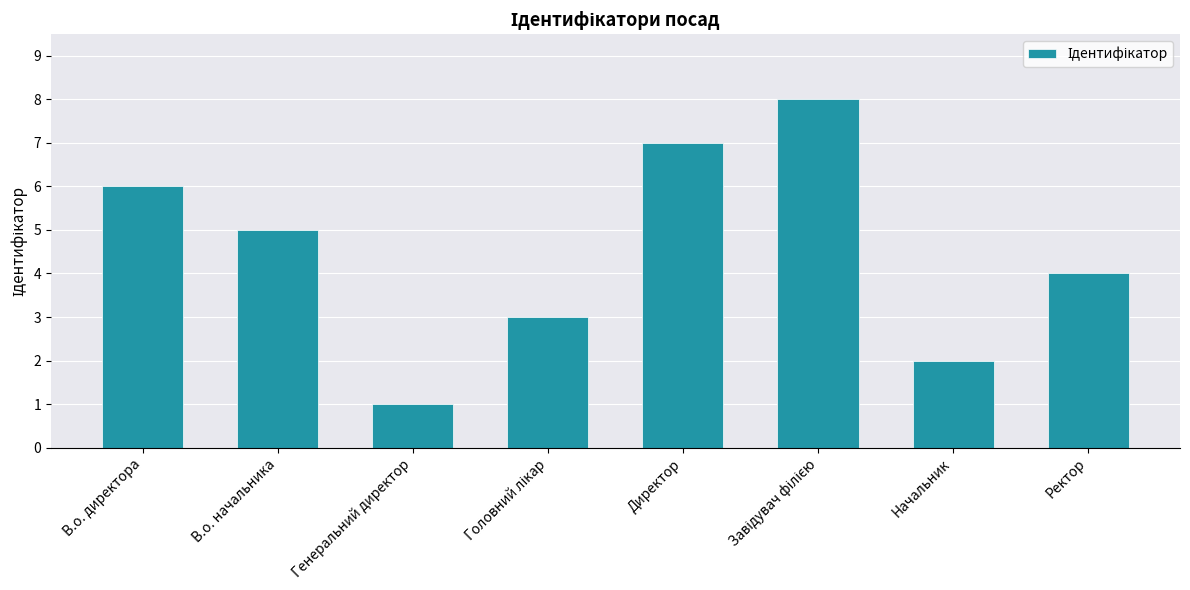

True or false: the data shows 7 at Директор.

True